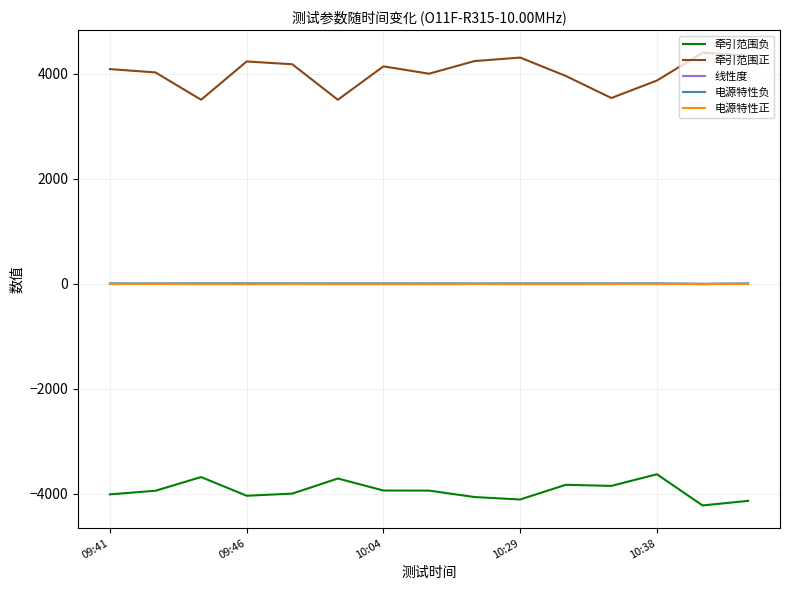

True or false: 牵引范围正 and 线性度 intersect in this chart.

False